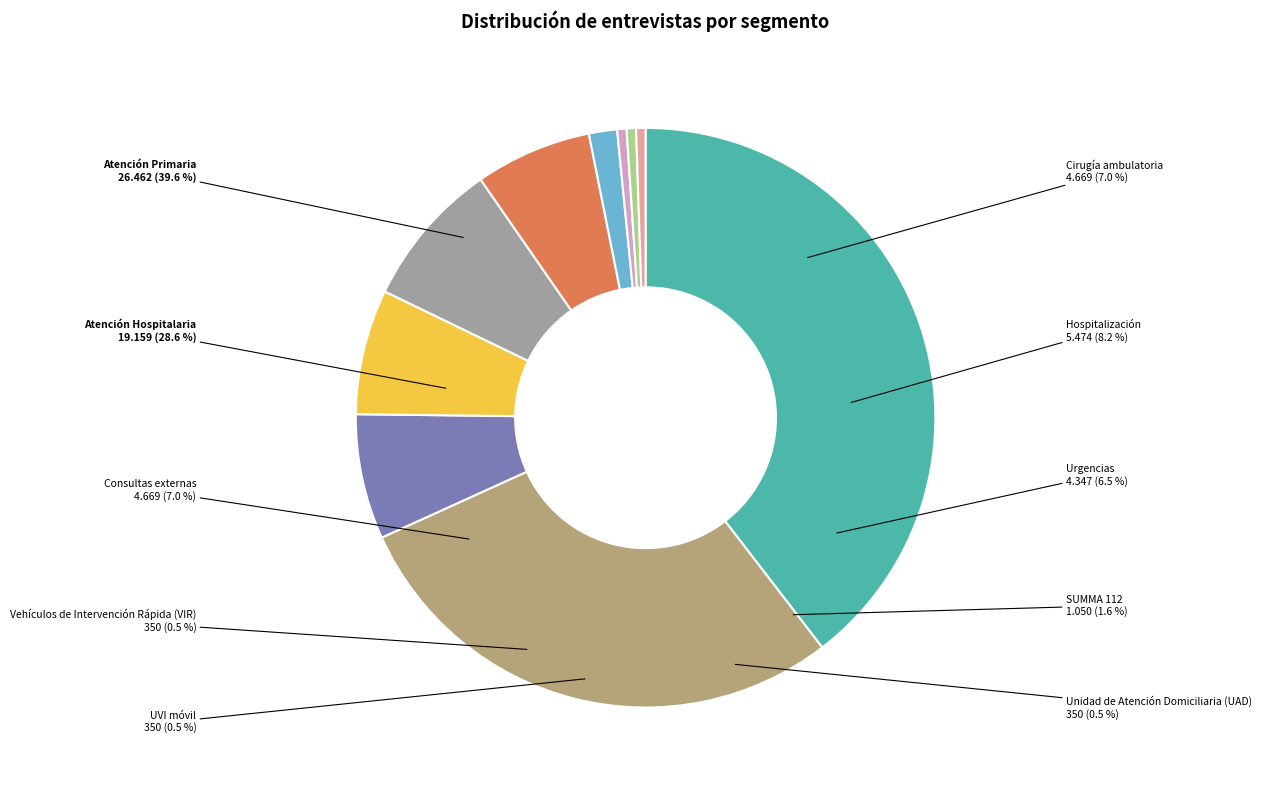

What is the largest slice in the pie chart?

Atención Primaria